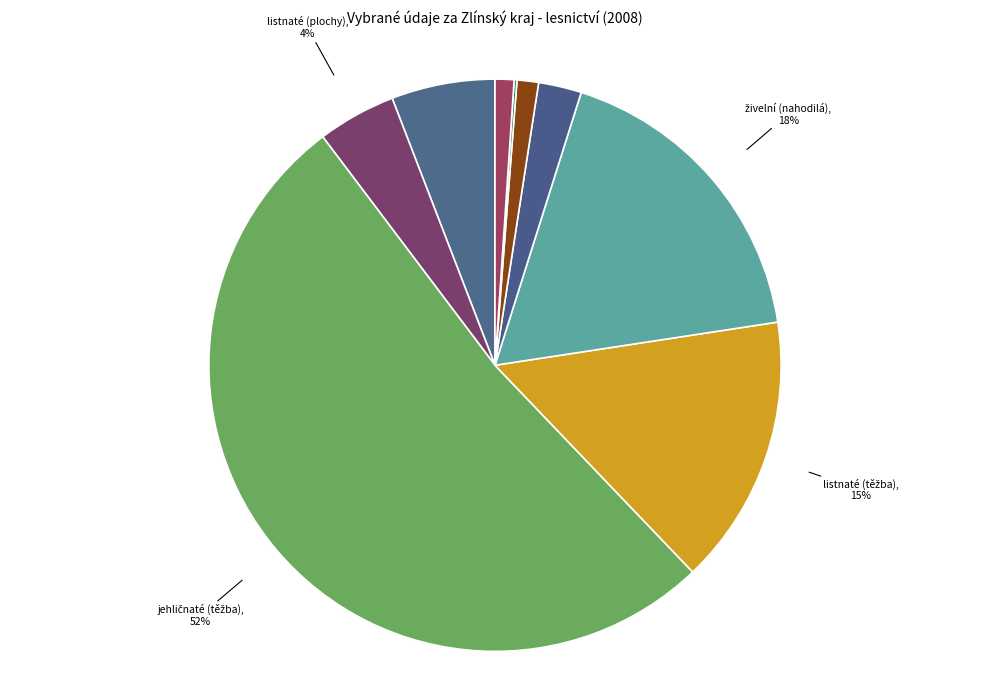

Does any single category account for the majority?

Yes